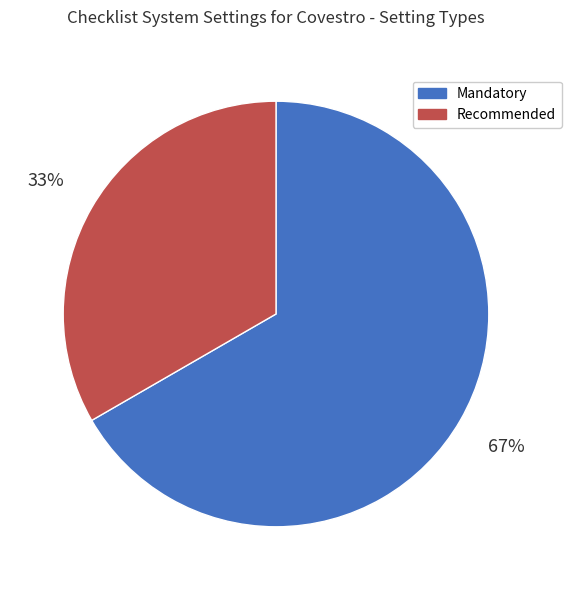

What percentage is the Mandatory slice, to the nearest percent?

67%